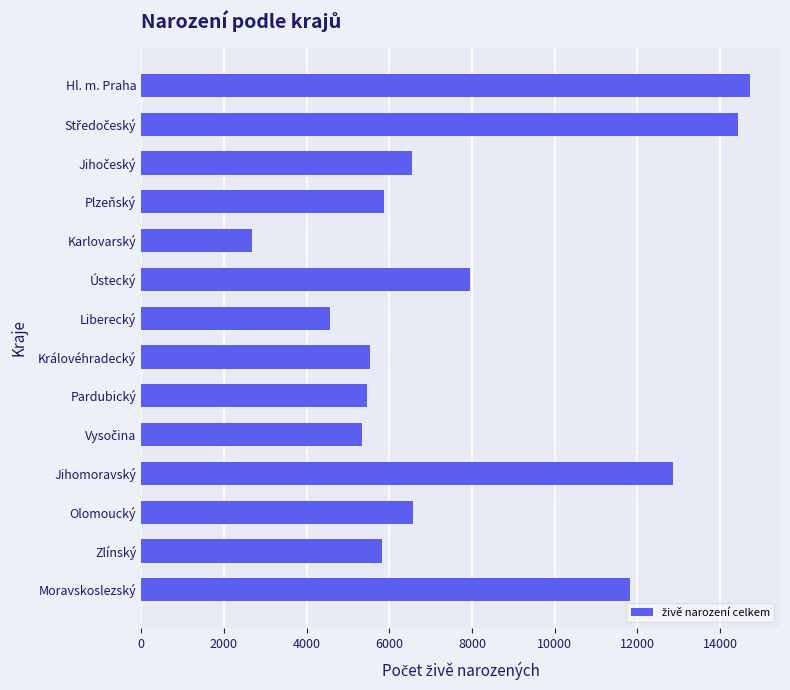

What is the label of the 4th bar from the bottom?

Jihomoravský